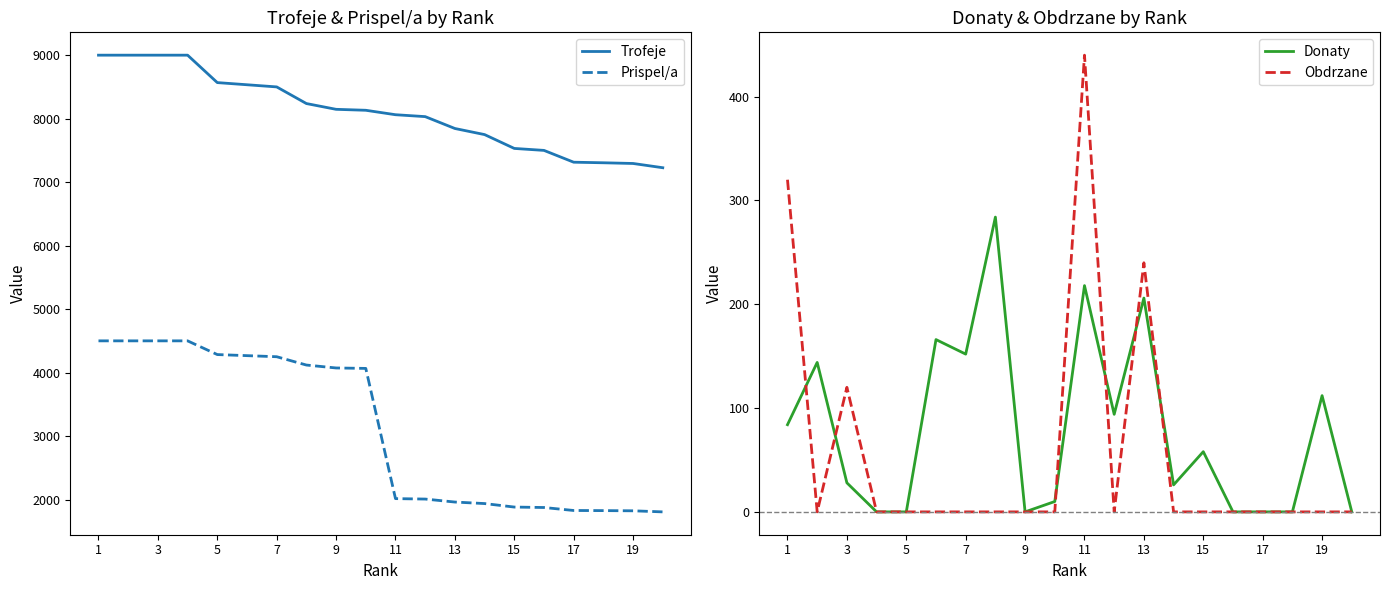

At which category is the sum across all series the highest?

1